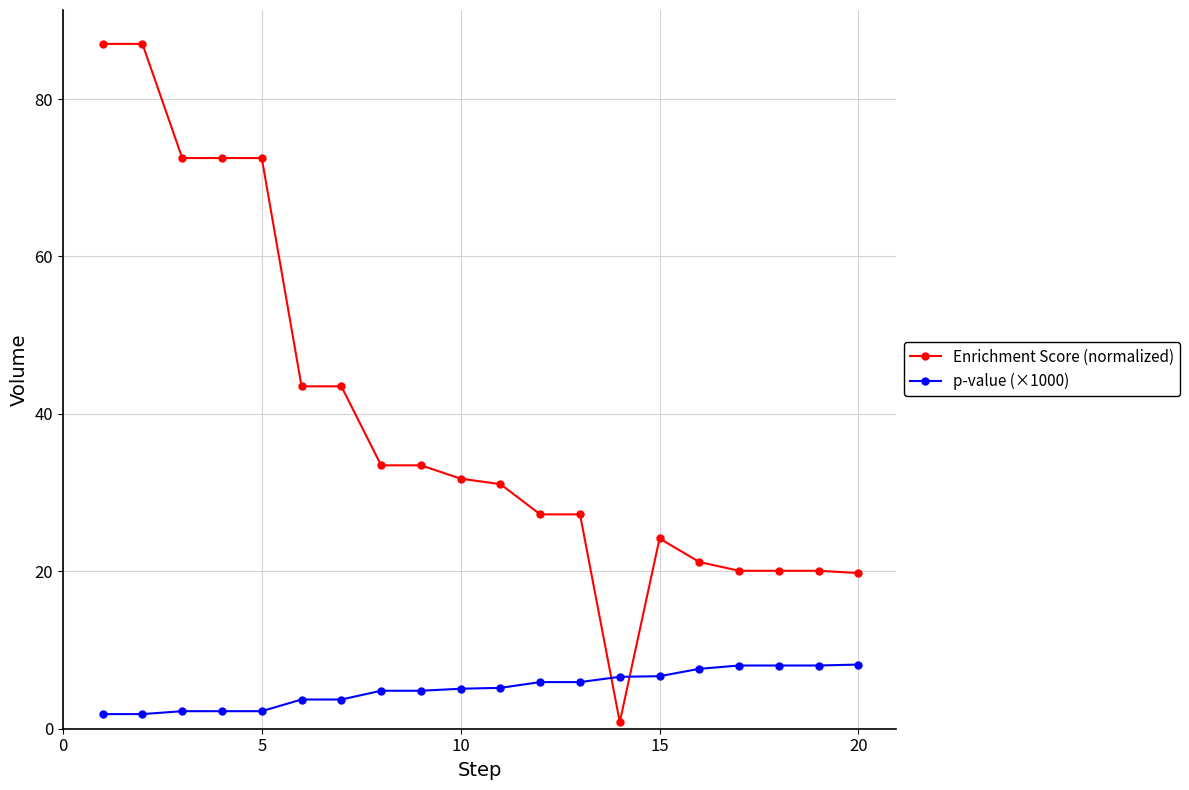

Which series has the widest spread of values?

Enrichment Score (normalized)